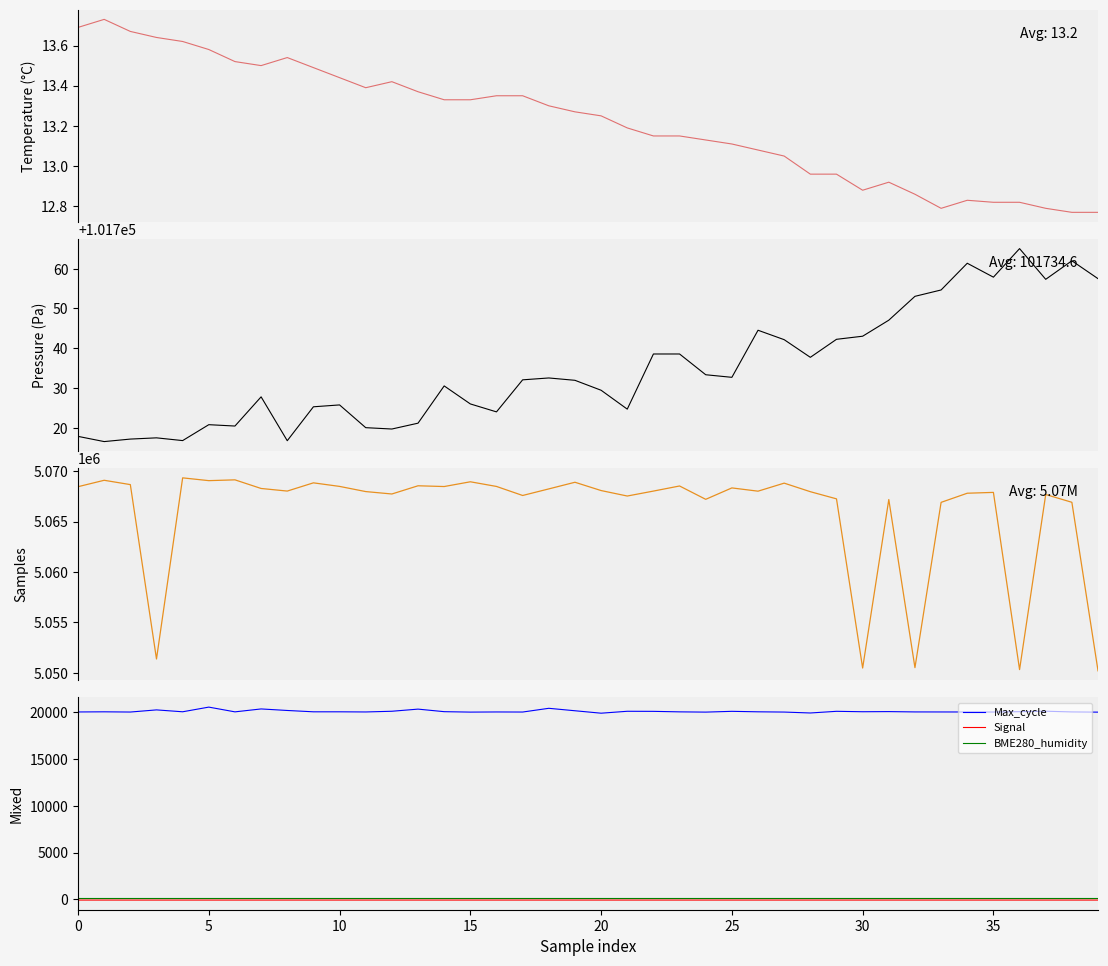

What is the label of the 23rd point from the left?

22